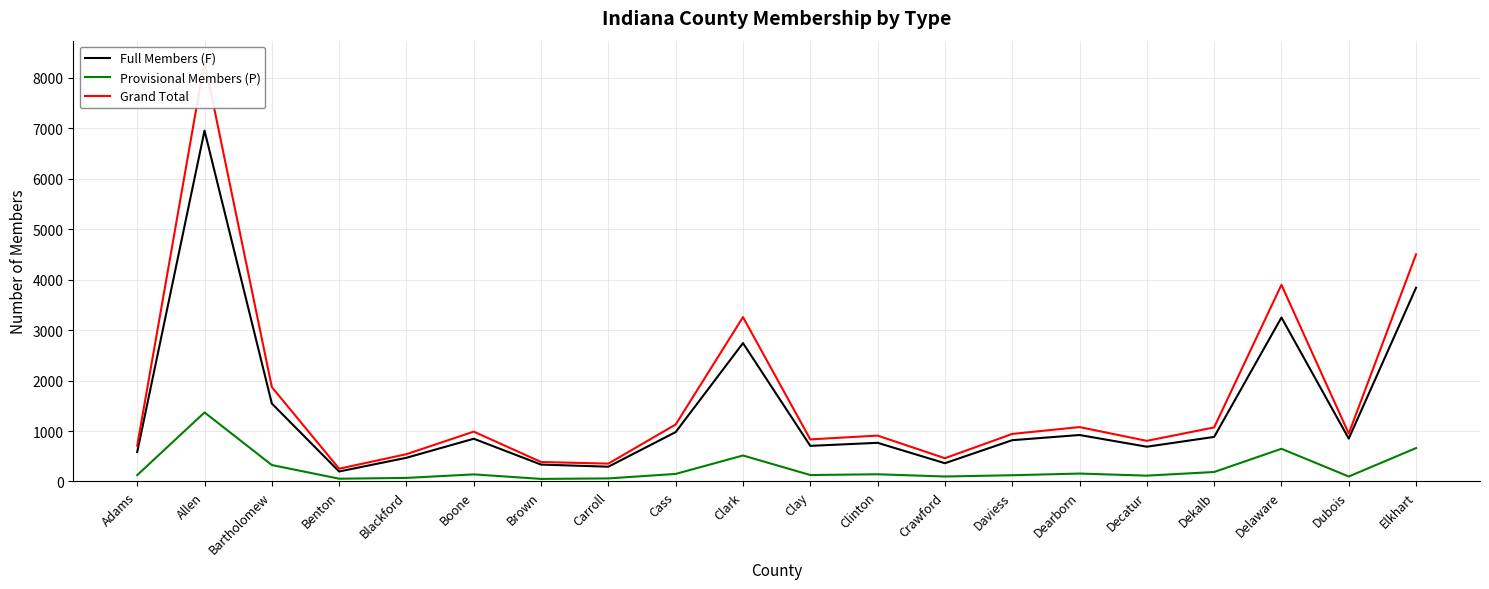

What is the average value of the Grand Total series?

1663